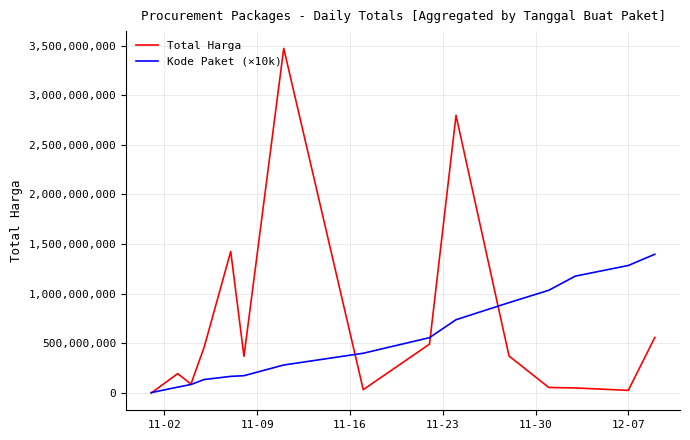

Rank the series by their maximum value, from lowest to highest.

Kode Paket (×10k), Total Harga